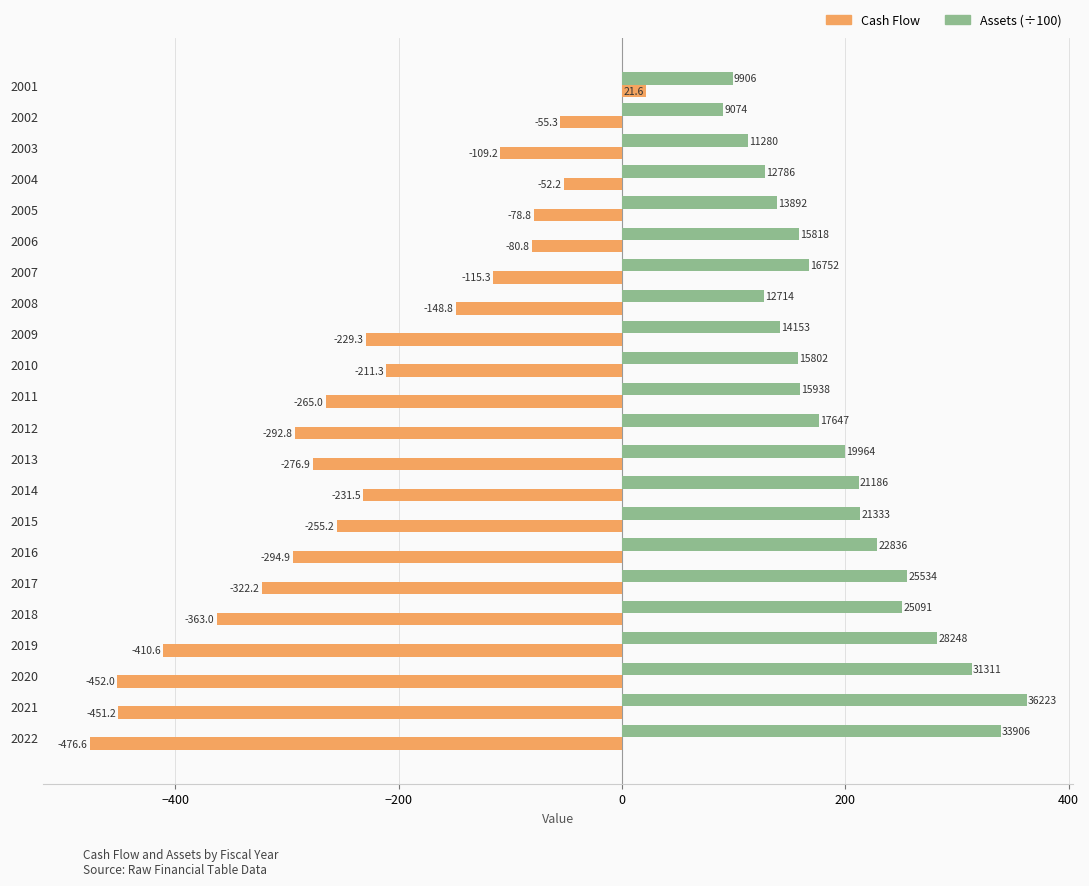

At which label is Cash Flow closest to -227?

2009